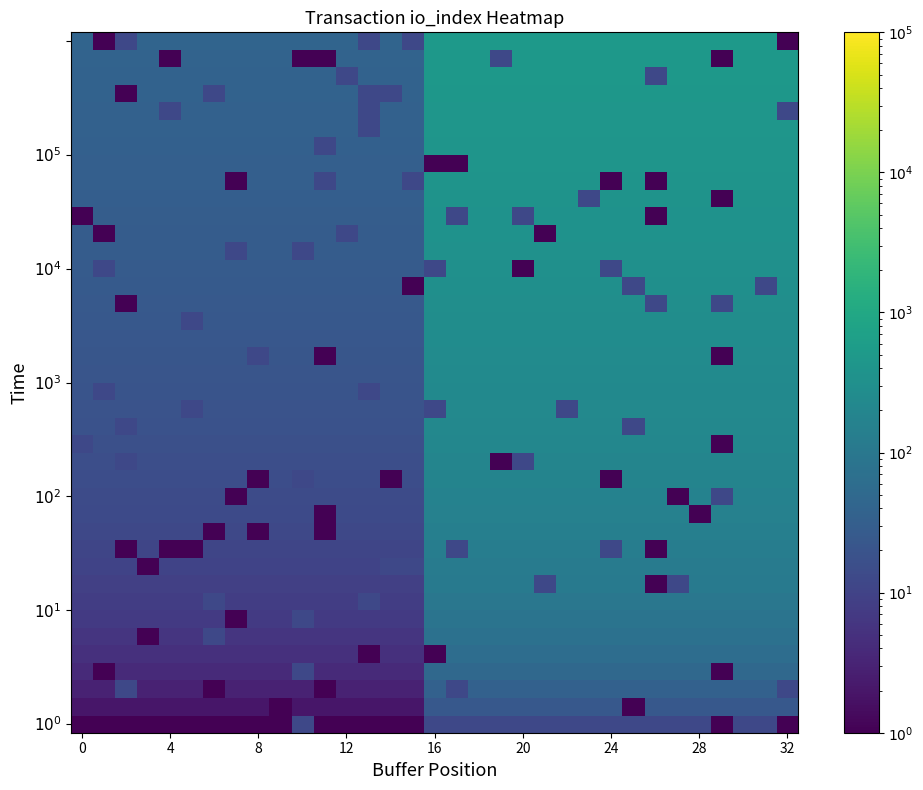

Which category has the highest value across all series?

16